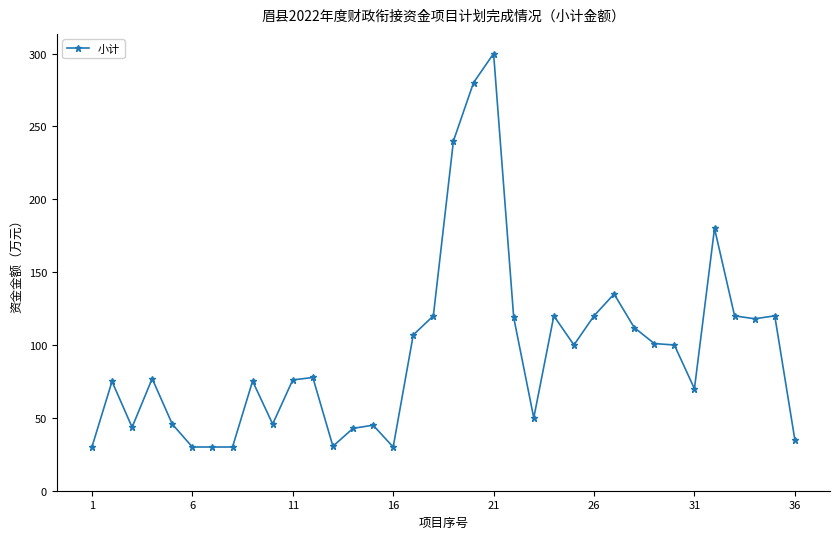

Is this an area chart (filled region under the line)?

No